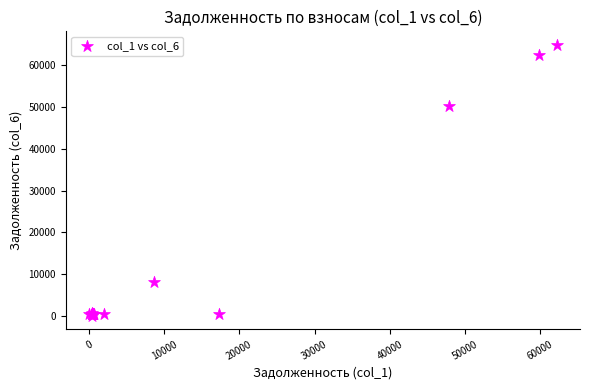

What Y value in the scatter plot is closest to 32441?

50165.3